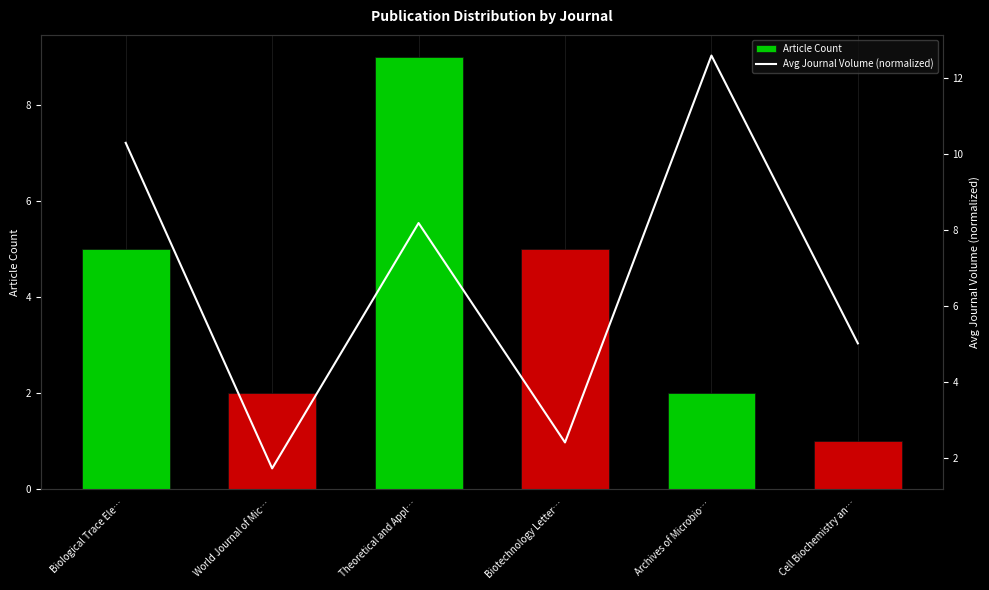

Which has a higher value, Biological Trace Ele… or World Journal of Mic…?

Biological Trace Ele…